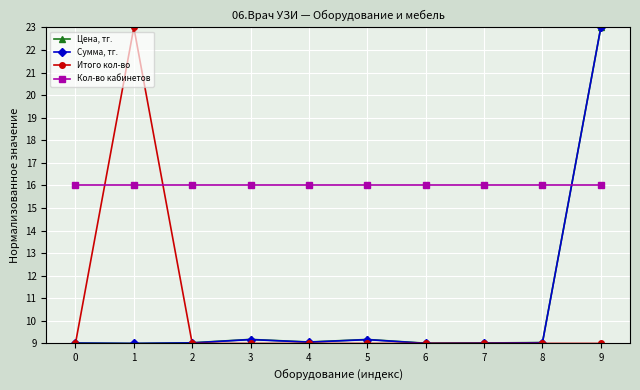

Is it true that Итого кол-во equals 13.8 at 5?

False